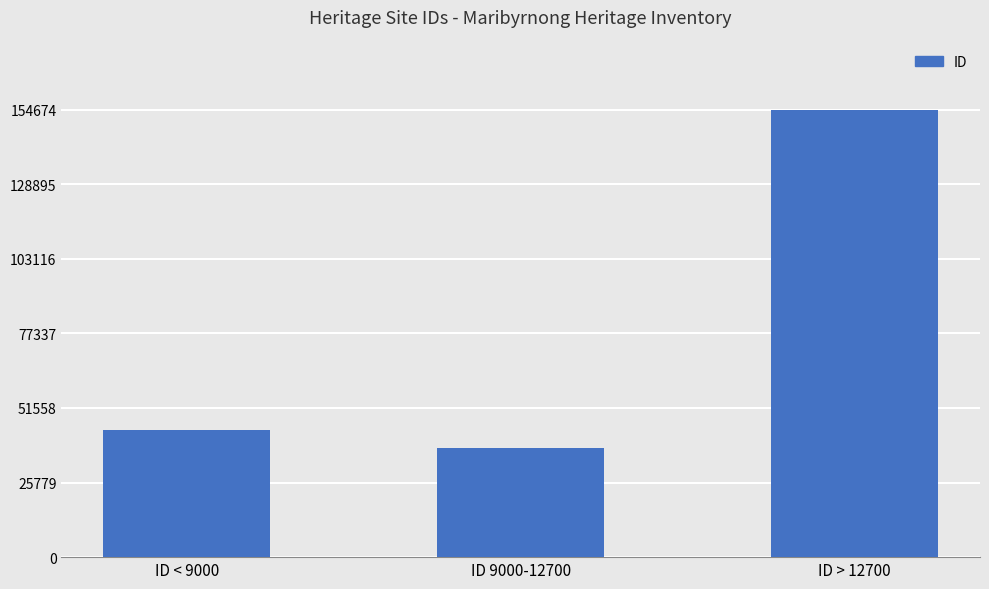

How many bars are there in total?

3